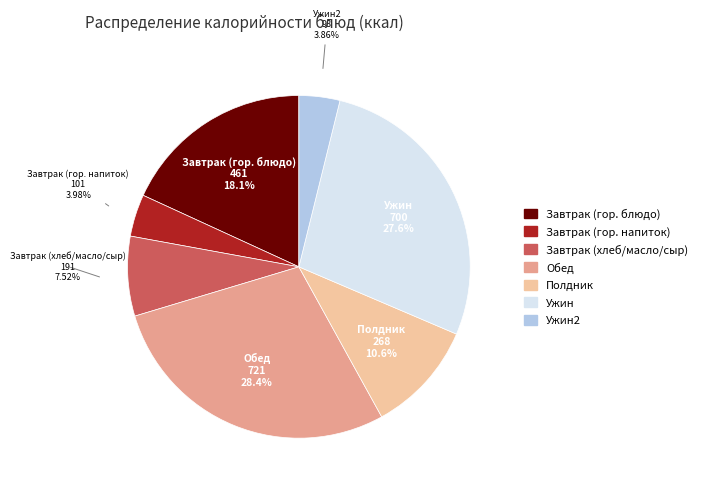

Does any single category account for the majority?

No